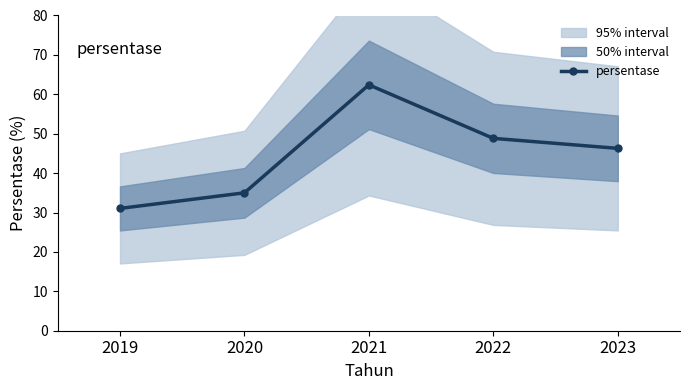

Reading left to right, extract all data points from this chart.

2019=31.0	2020=35.0	2021=62.4	2022=48.8	2023=46.3